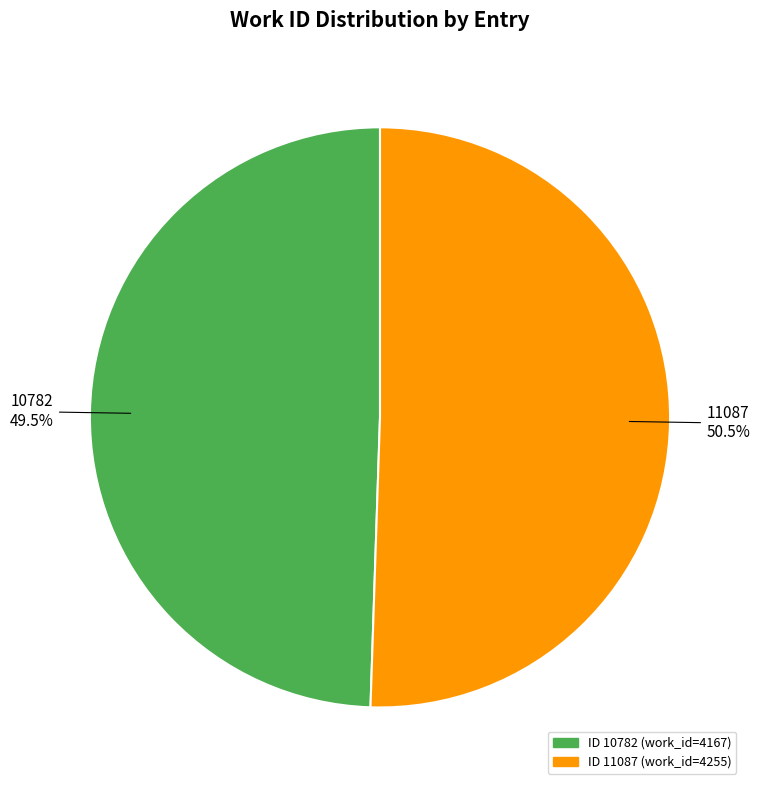

Does any single category account for the majority?

Yes